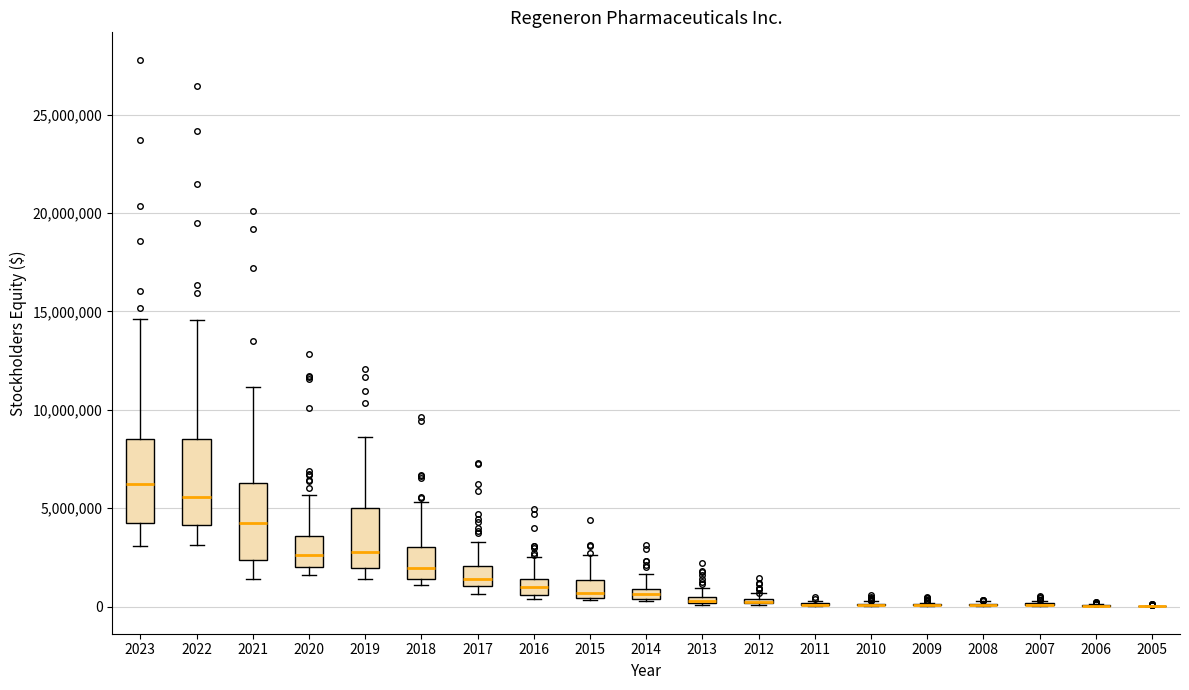

Where does the median line of the box at x = 2021 sit on the y-axis? The values are not printed on the chart, so give them approximately, as read against the axis.

4000000